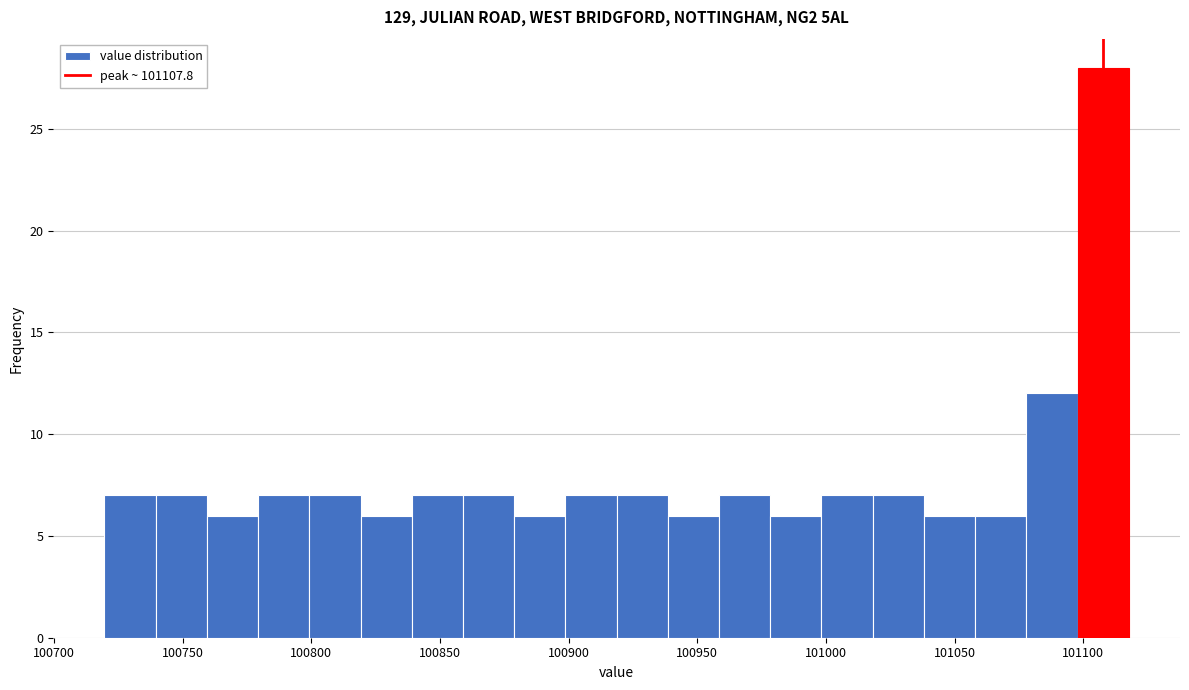

Around what value on the x-axis is the tallest bar? Give the approximate position of its centre, as read against the axis.

101110